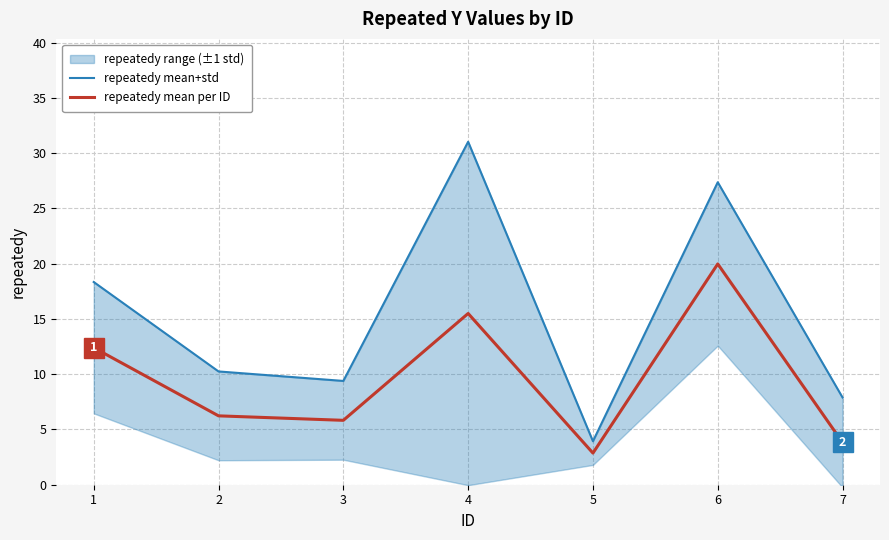

True or false: repeatedy mean per ID has a value of 2.5 at 2.

False